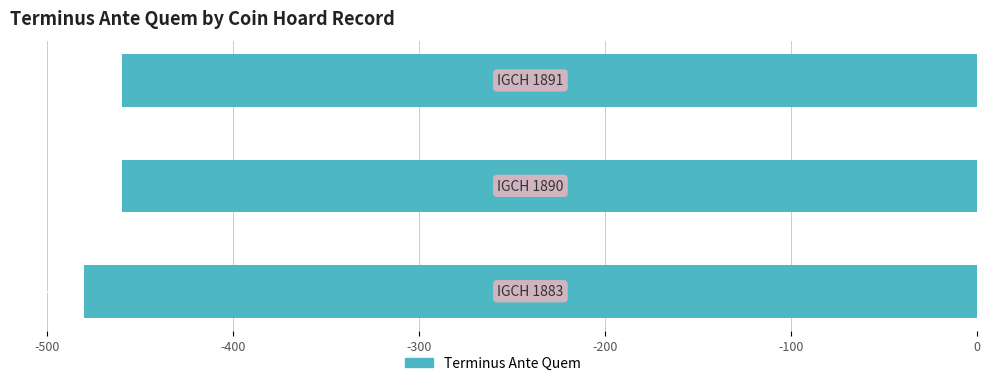

How many bars are there in total?

3